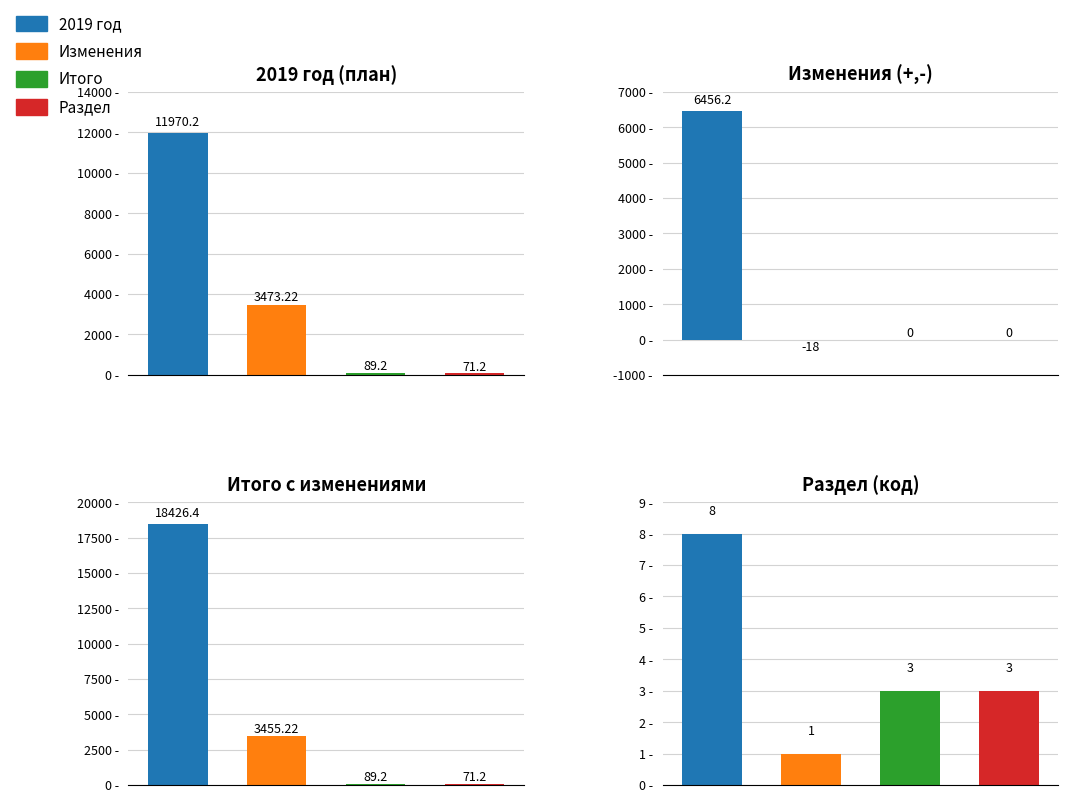

How many series are shown in this chart?

4